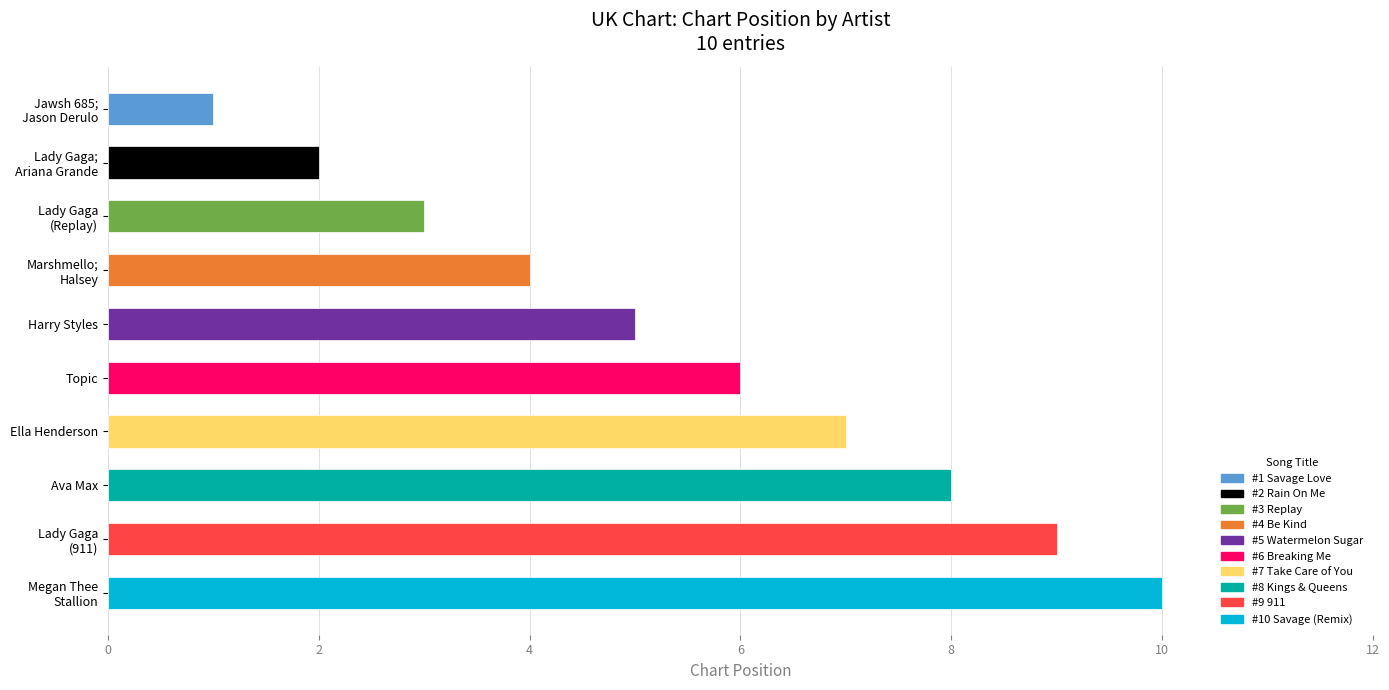

Count the number of data series in this chart.

1